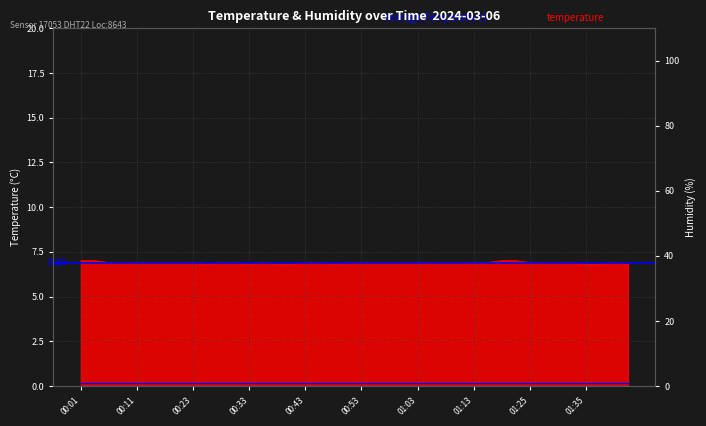

The value at 01:10 is 6.9. True or false?

True